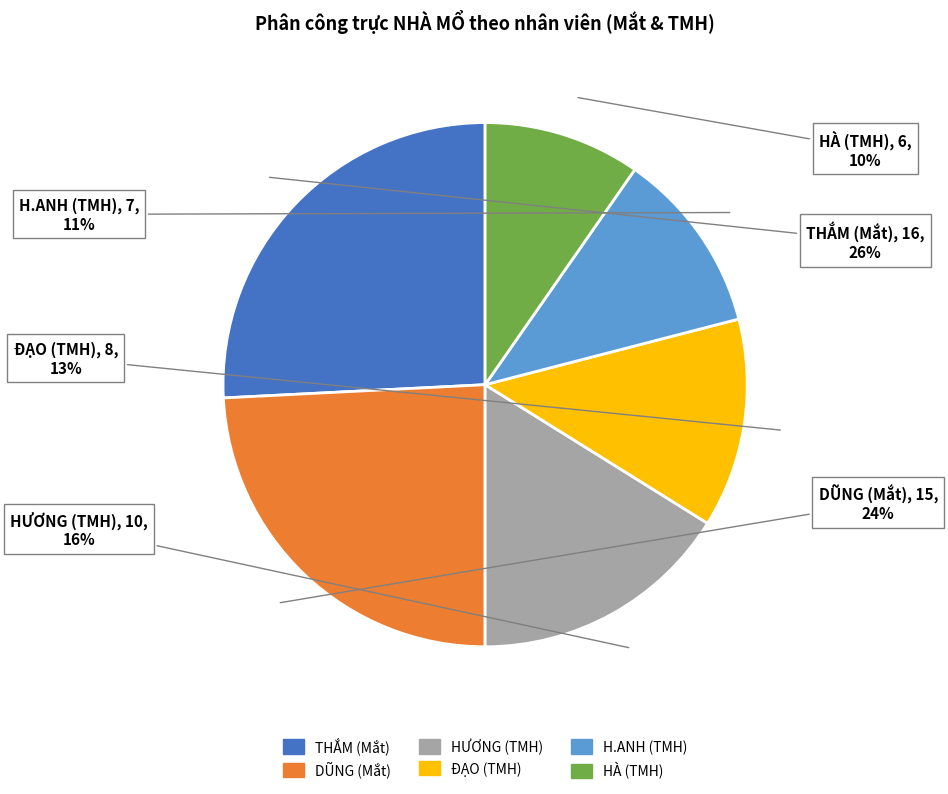

To the nearest percent, what is the difference between the largest and smallest slice percentages?

16%